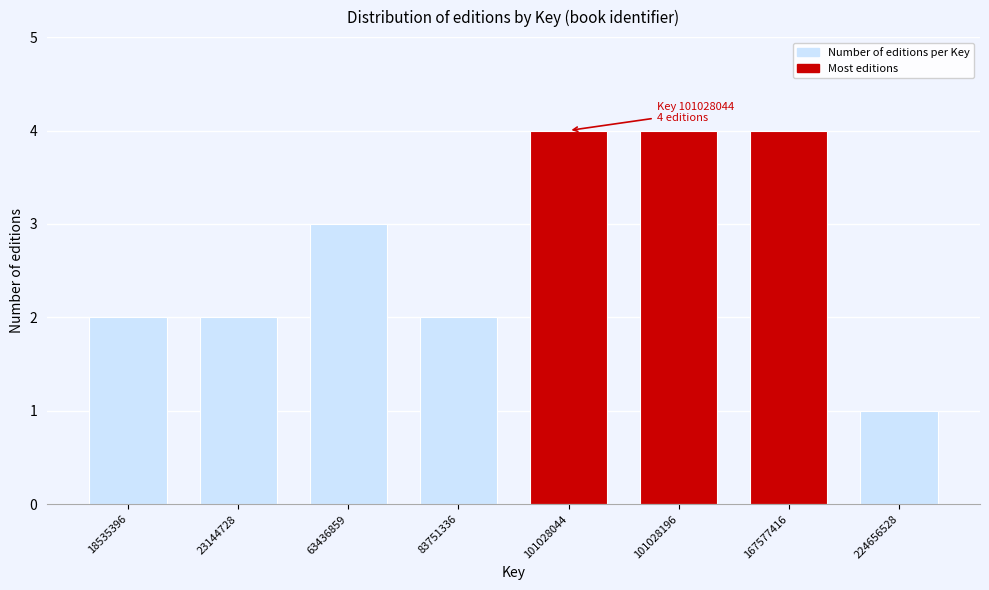

Reading left to right, extract all data points from this chart.

18535396=2	23144728=2	63436859=3	83751336=2	101028044=4	101028196=4	167577416=4	224656528=1